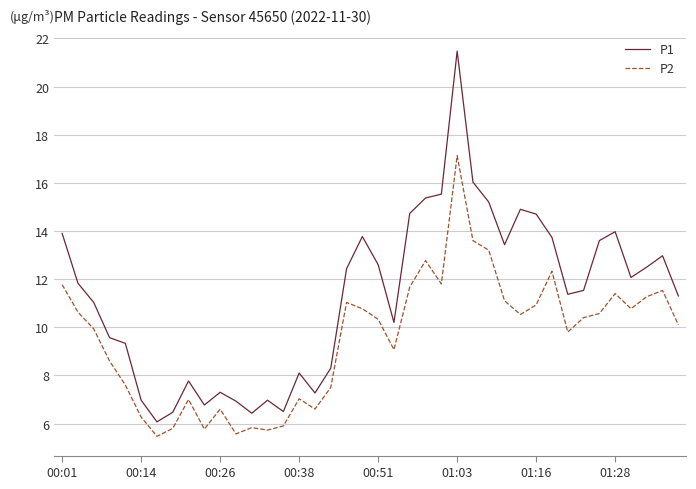

Which series has the widest spread of values?

P1